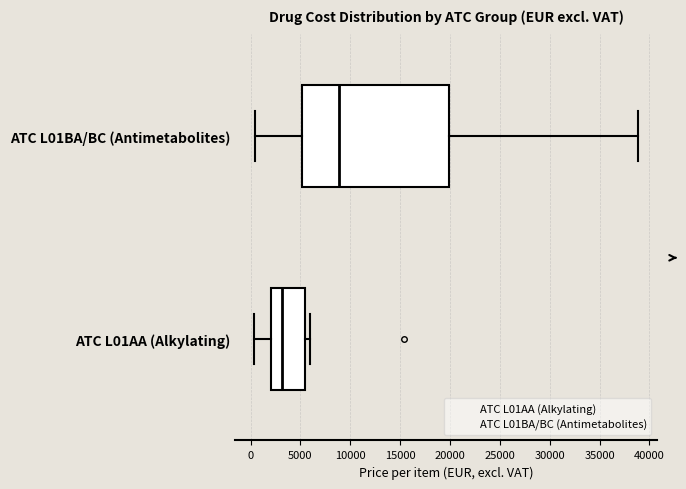

Where is the left edge of the box for ATC L01AA (Alkylating) on the x-axis? The values are not printed on the chart, so give them approximately, as read against the axis.

2000